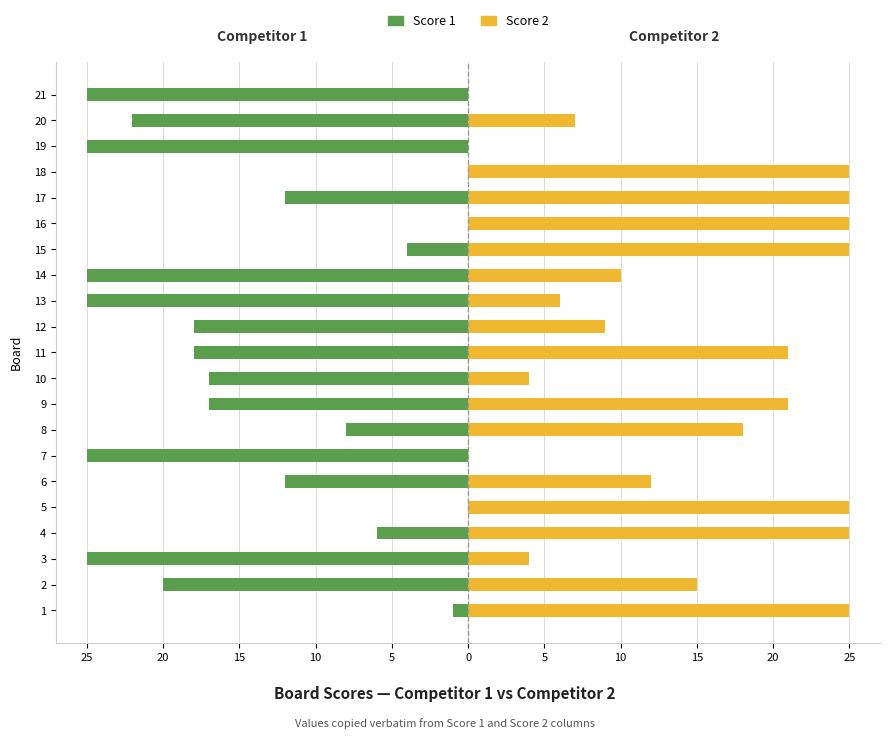

What is the maximum value shown in the chart?

25